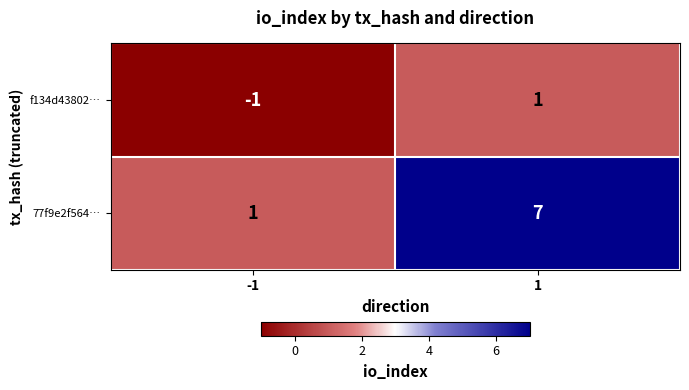

Reading left to right, what are all the values shown in this chart?

f134d43802…: -1=-1	1=1
77f9e2f564…: -1=1	1=7